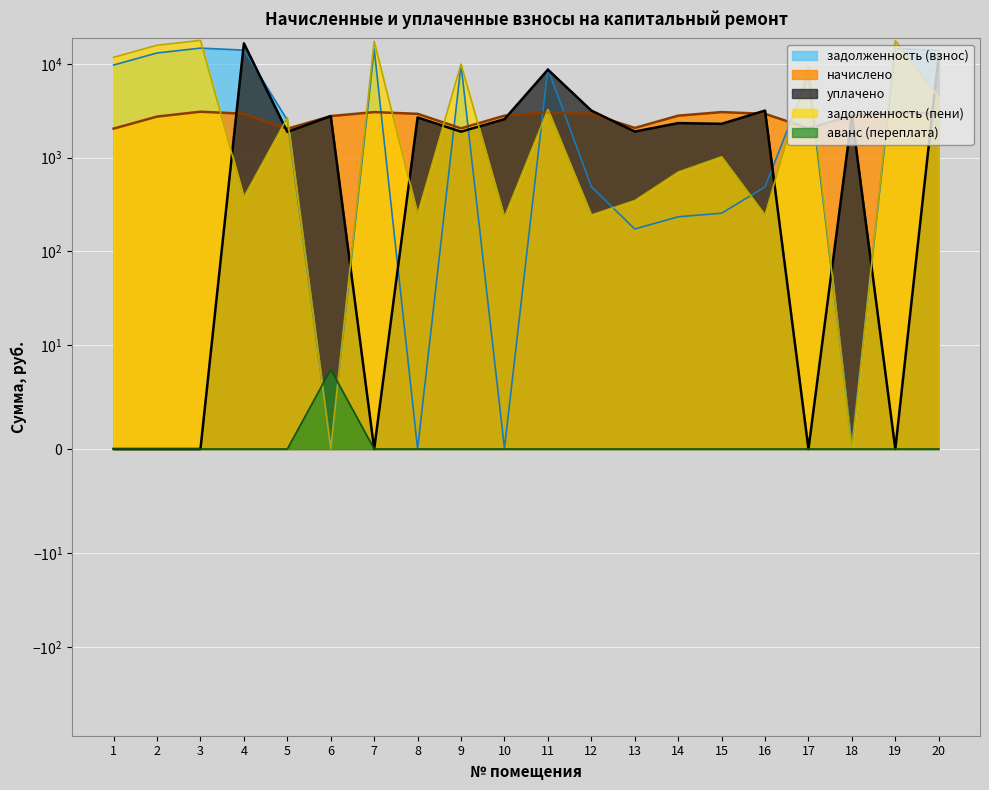

Between 2 and 13, which series saw the biggest shift?

задолженность (пени)